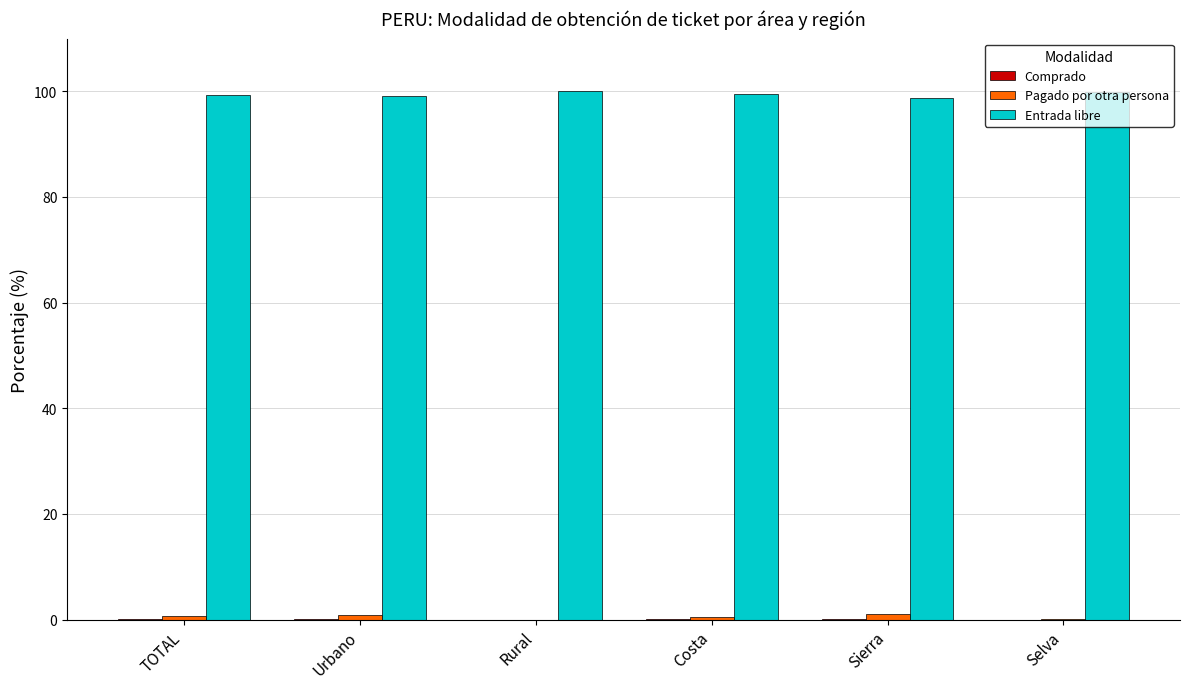

What is the average value of the Entrada libre series?

99.4